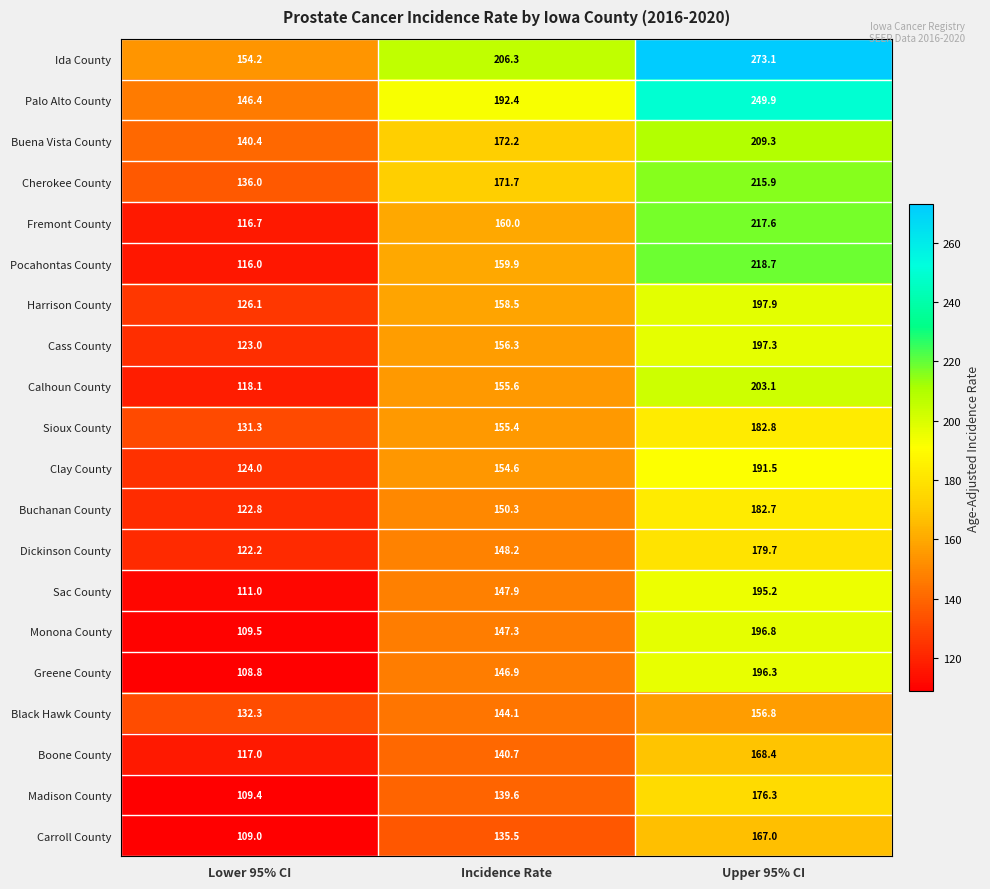

What is the difference between the Harrison County values at Lower 95% CI and Upper 95% CI?

71.8